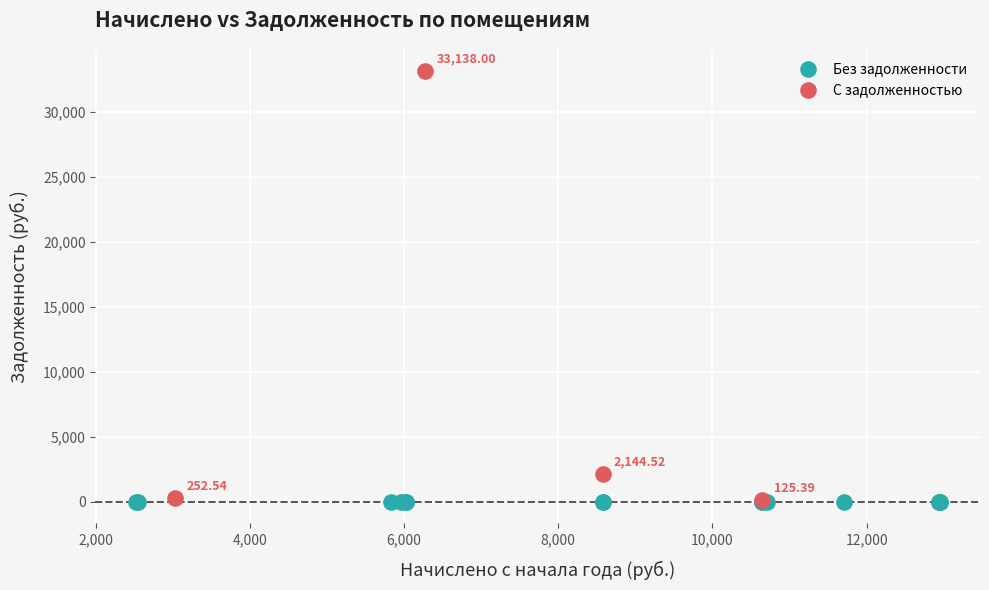

Which series reaches the maximum Y coordinate?

С задолженностью